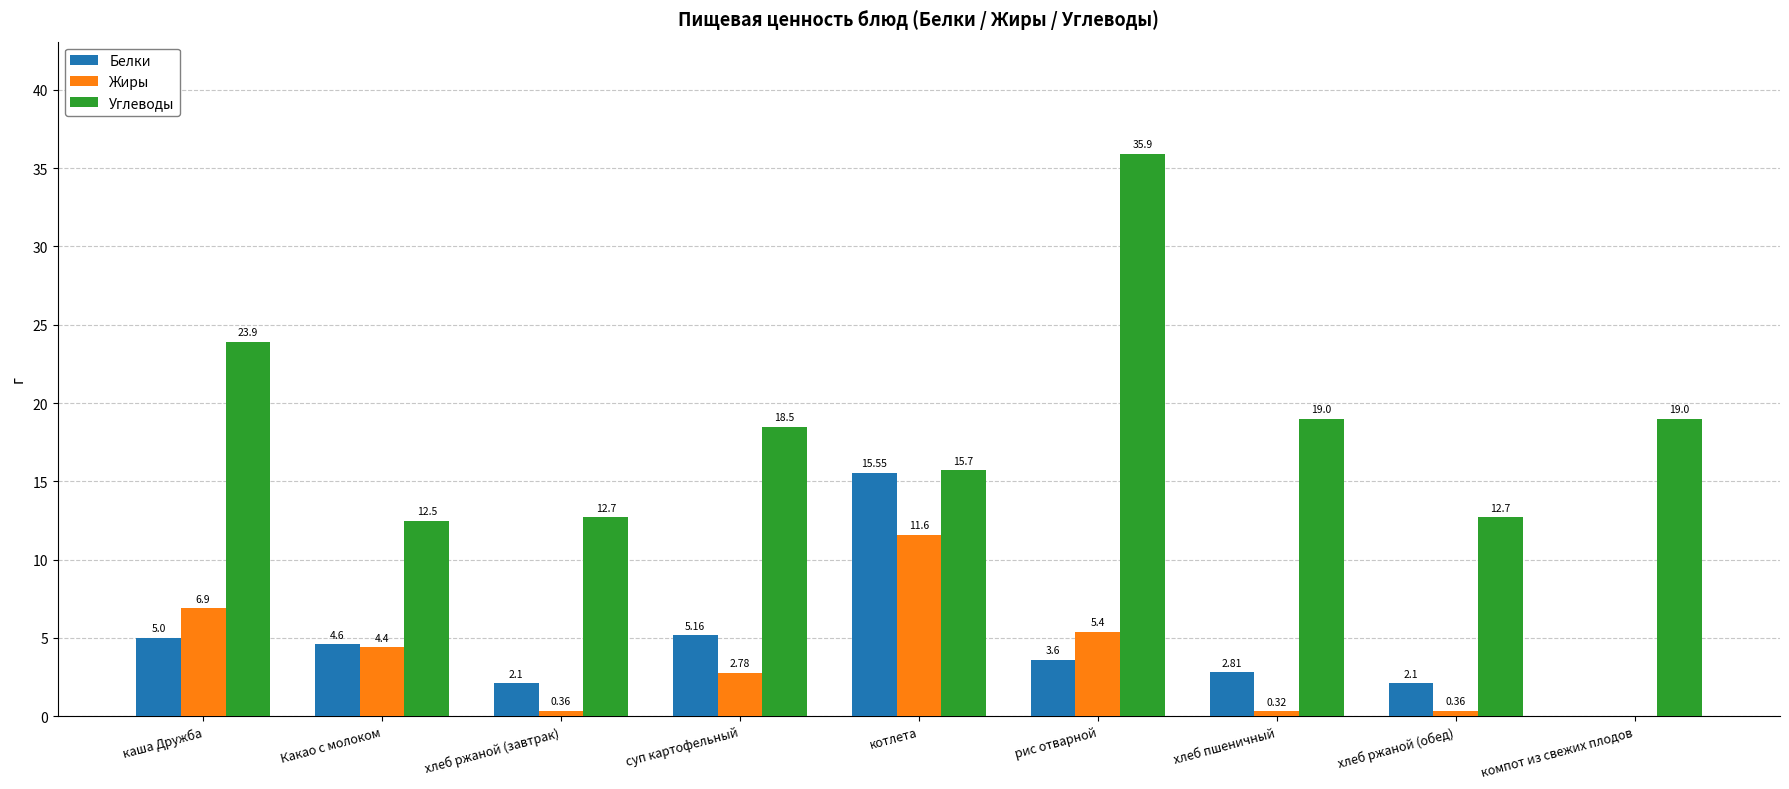

Does the chart contain stacked bars?

No